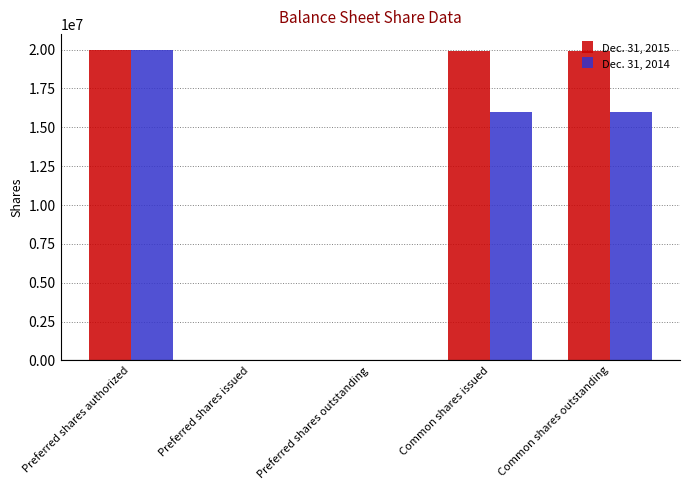

Which series has the largest total across all categories?

Dec. 31, 2015